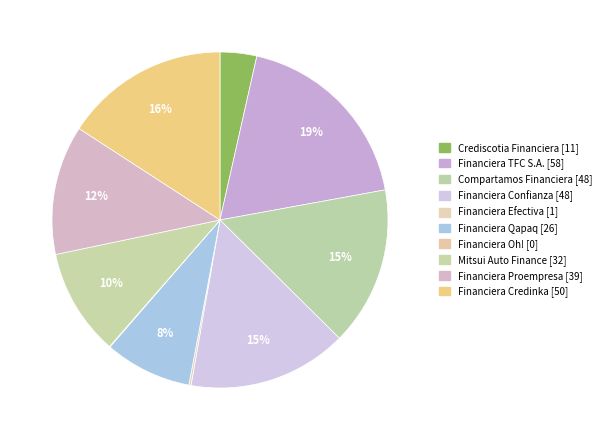

Rank the categories by value from lowest to highest.

Financiera Oh!, Financiera Efectiva, Crediscotia Financiera, Financiera Qapaq, Mitsui Auto Finance, Financiera Proempresa, Compartamos Financiera, Financiera Confianza, Financiera Credinka, Financiera TFC S.A.